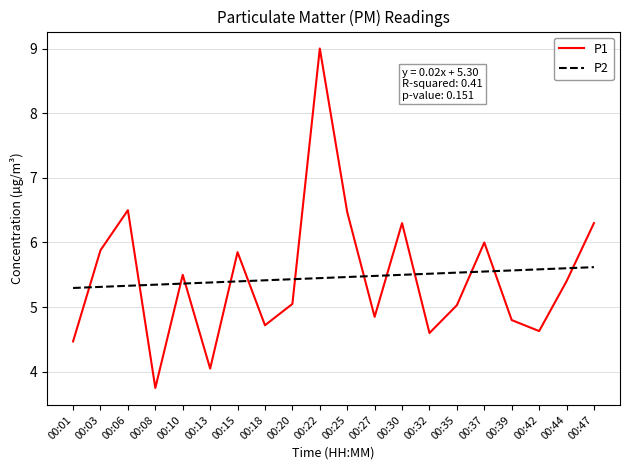

The P1 series shows 5.8 at 00:15. True or false?

True